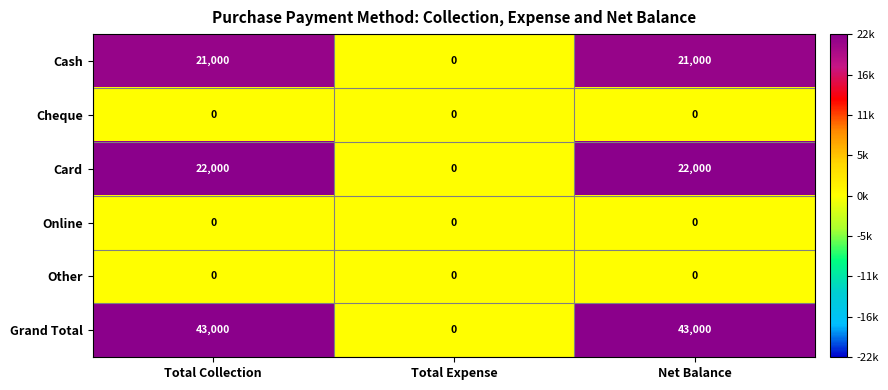

Which series has the largest total across all categories?

Grand Total